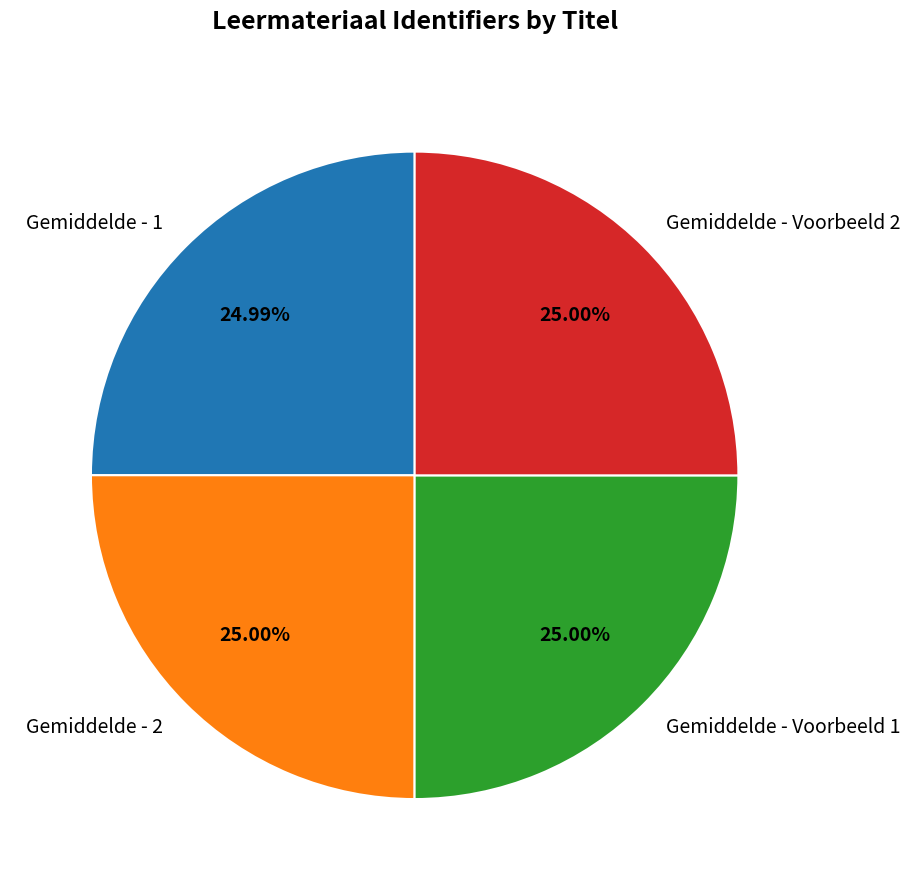

Approximately how many times larger is the value at Gemiddelde - 2 compared to Gemiddelde - Voorbeeld 1?

1.0